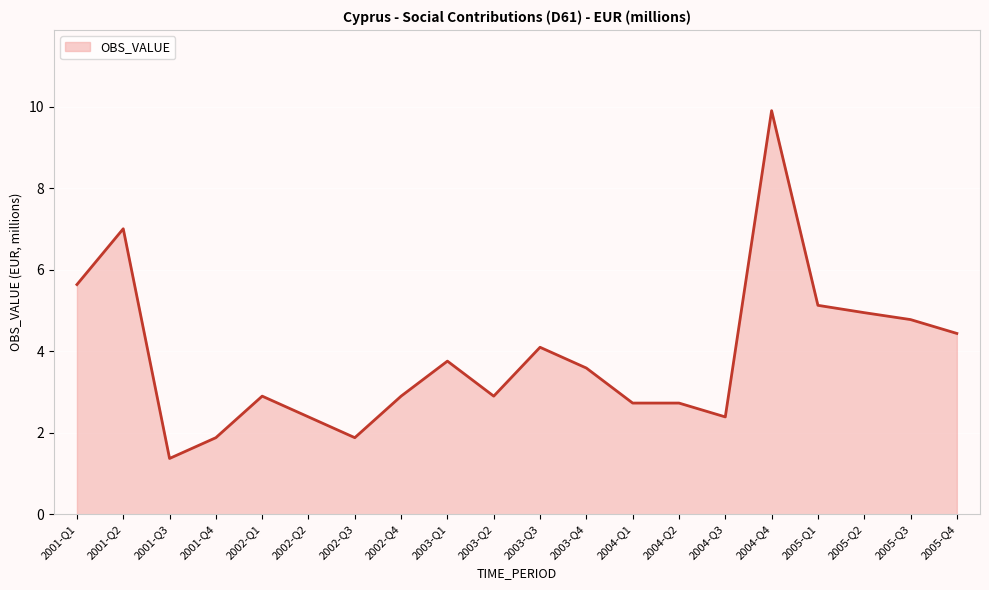

What is the smallest value displayed?

1.4